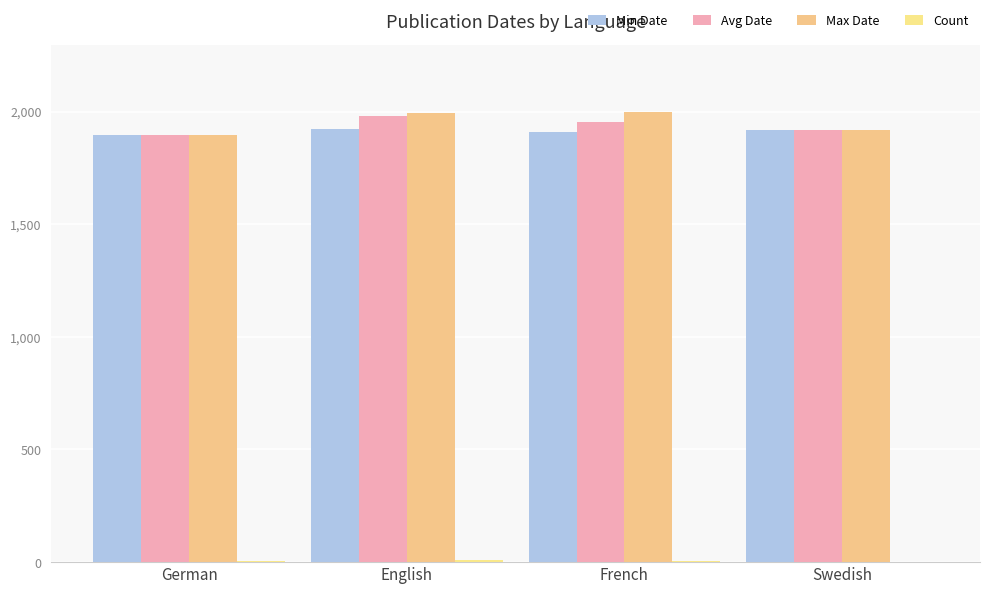

How many distinct data groups are displayed?

4